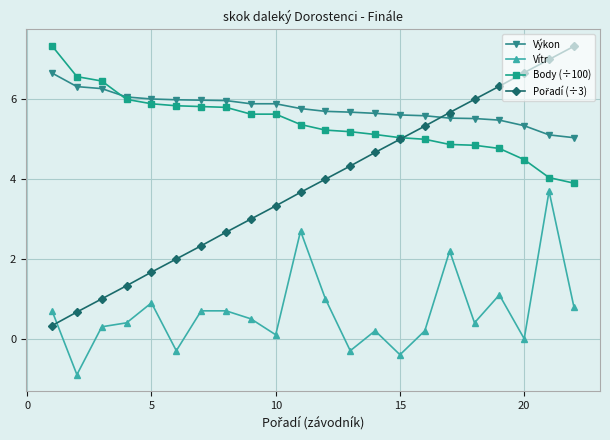

What is the maximum value shown in the chart?

7.3